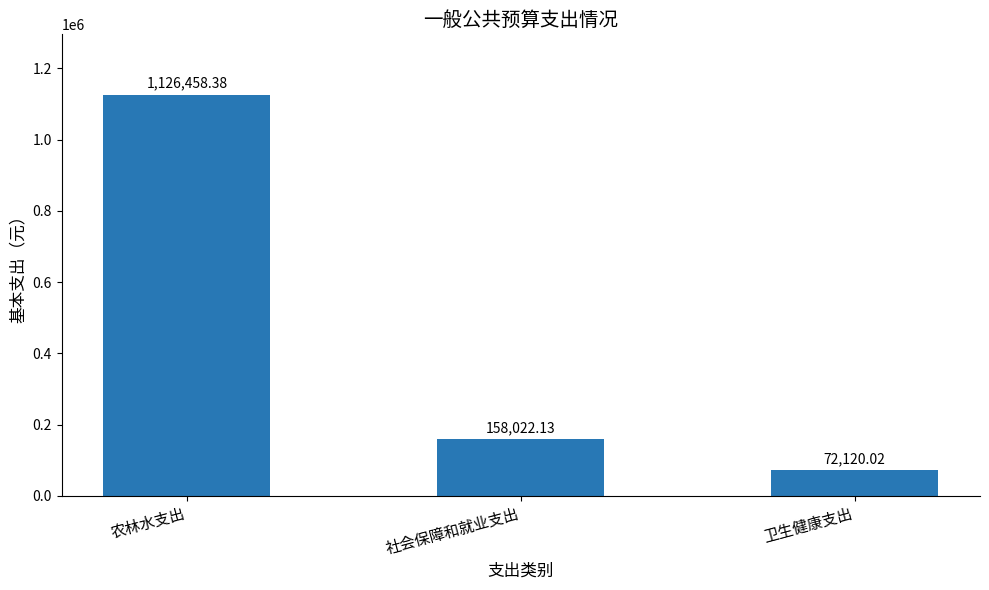

What is the difference between the maximum and minimum values?

1054338.4